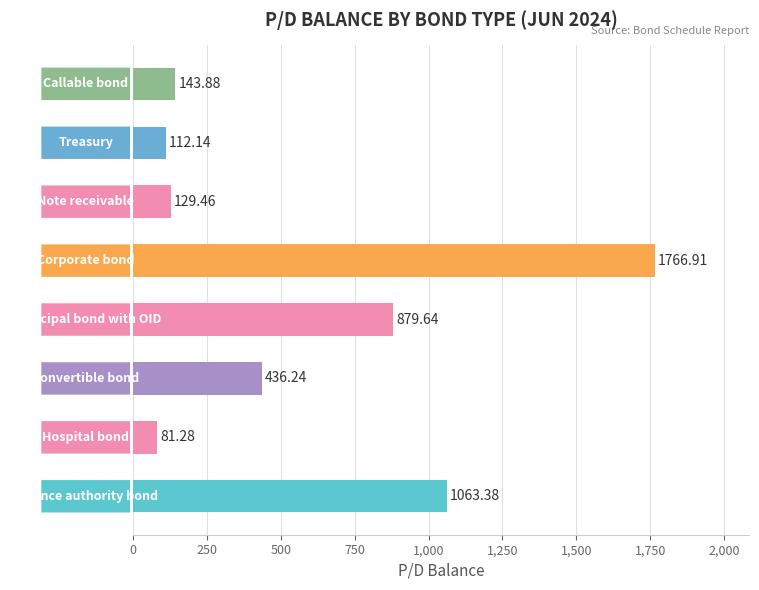

What is the difference between the maximum and minimum values?

1685.6